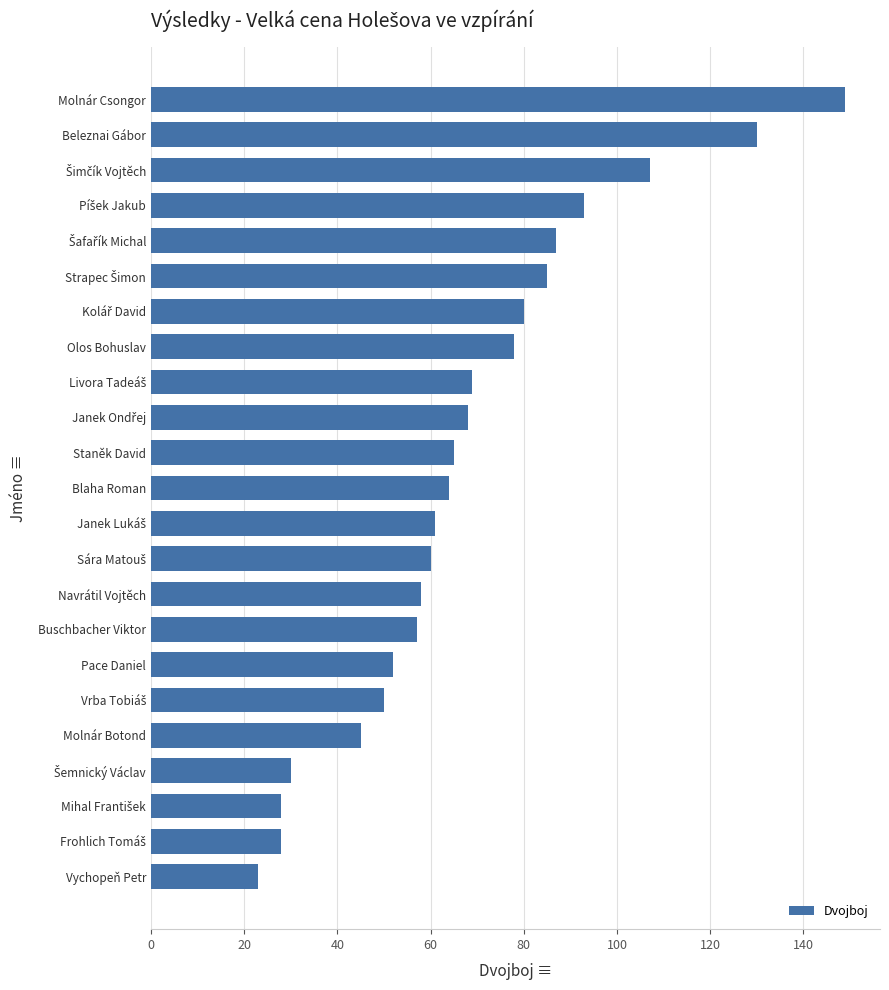

How many data points are less than 64?

11